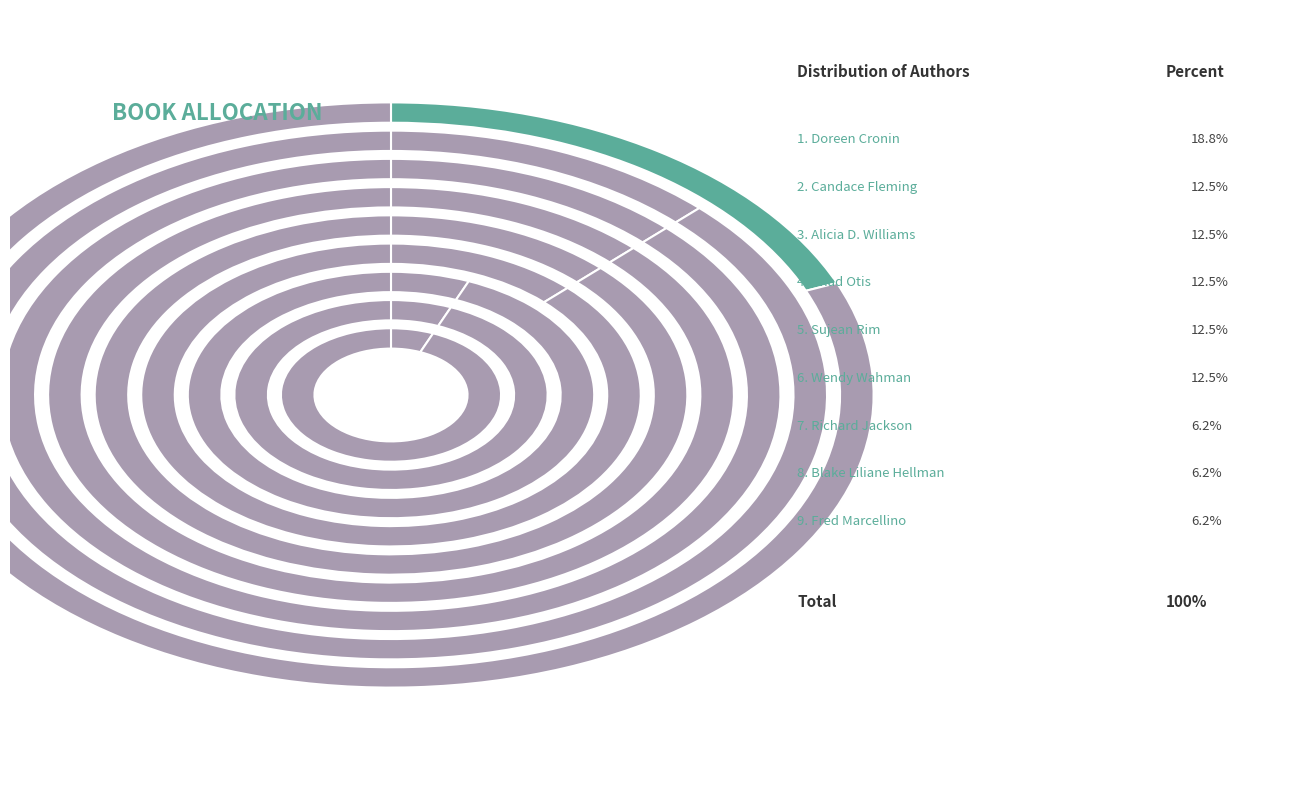

To the nearest percent, what is the combined percentage of Fred Marcellino and Alicia D. Williams?

19%